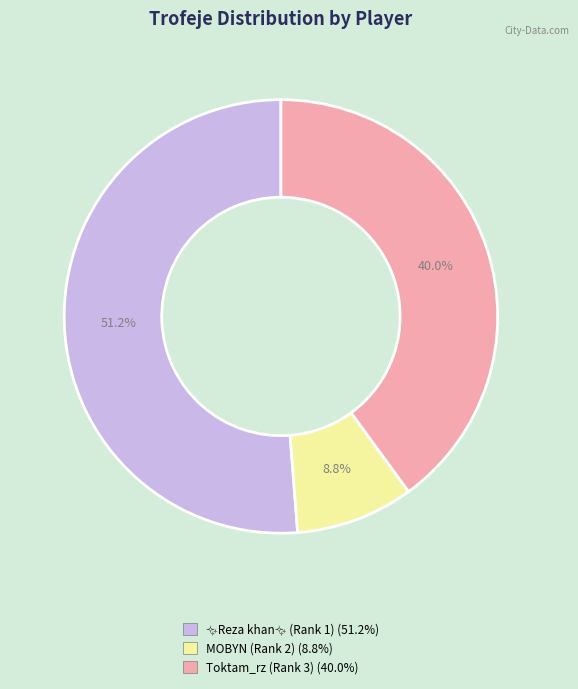

What is the smallest slice in the pie chart?

MOBYN (Rank 2)